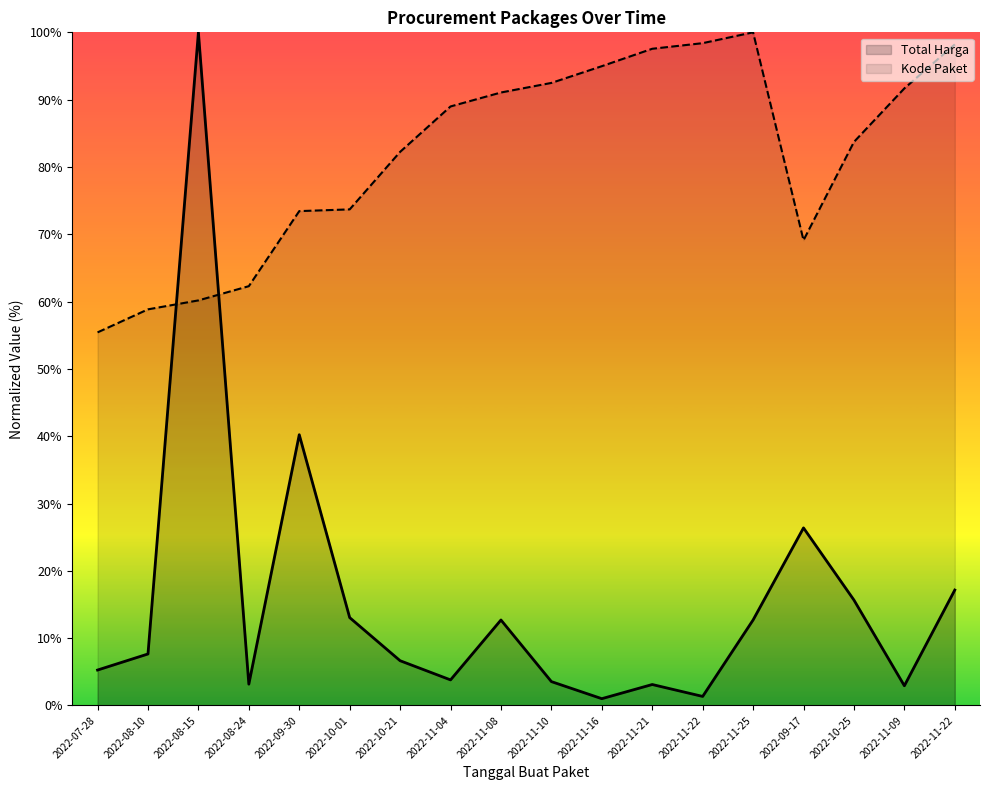

At which category is the sum across all series the highest?

2022-08-15